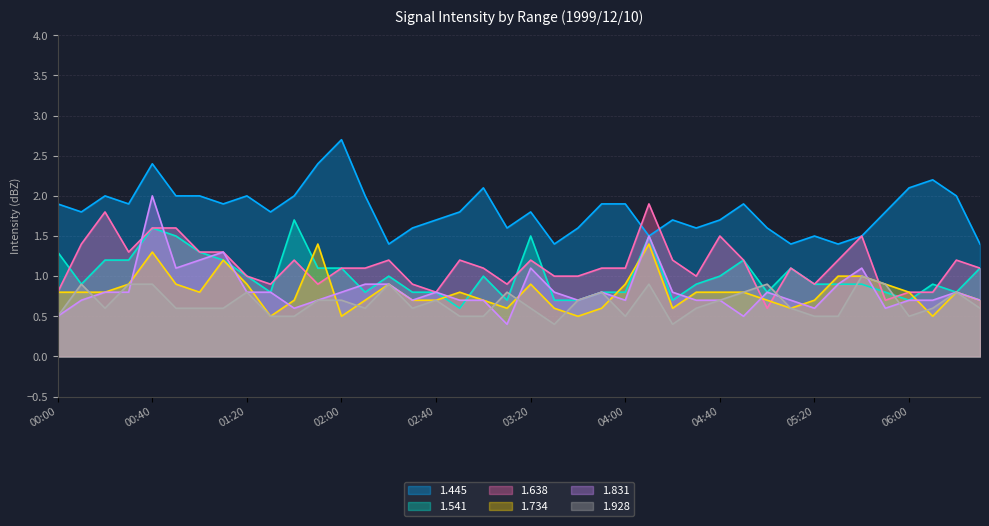

Does the chart have visible grid lines?

Yes